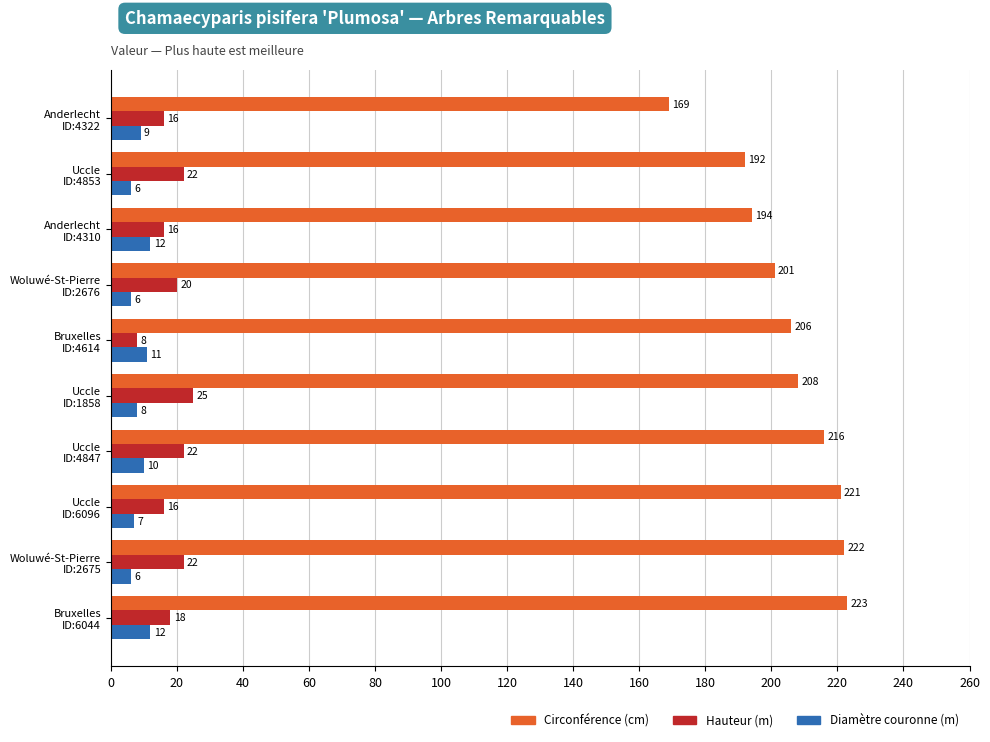

What is the minimum value shown in the chart?

6